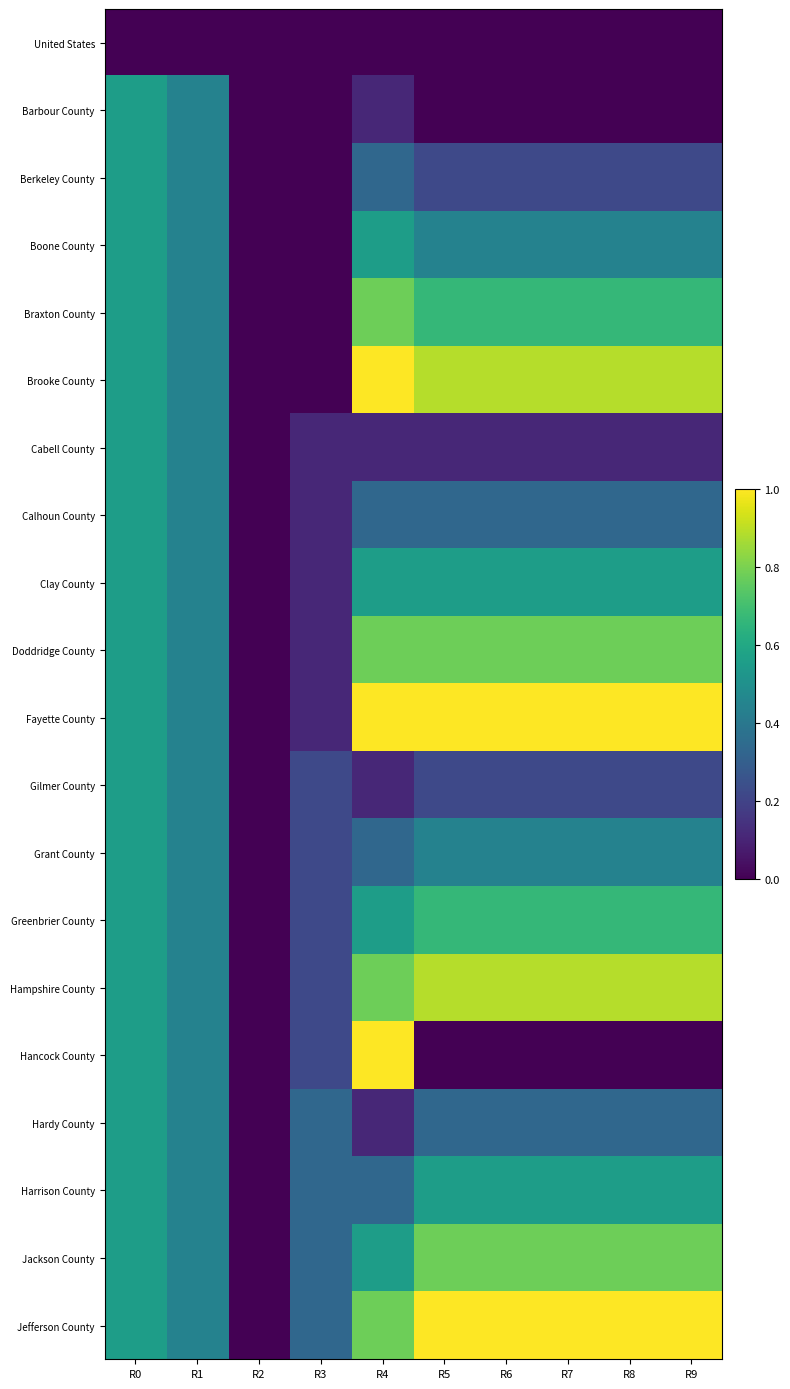

Which series changed the most between R1 and R5?

Fayette County